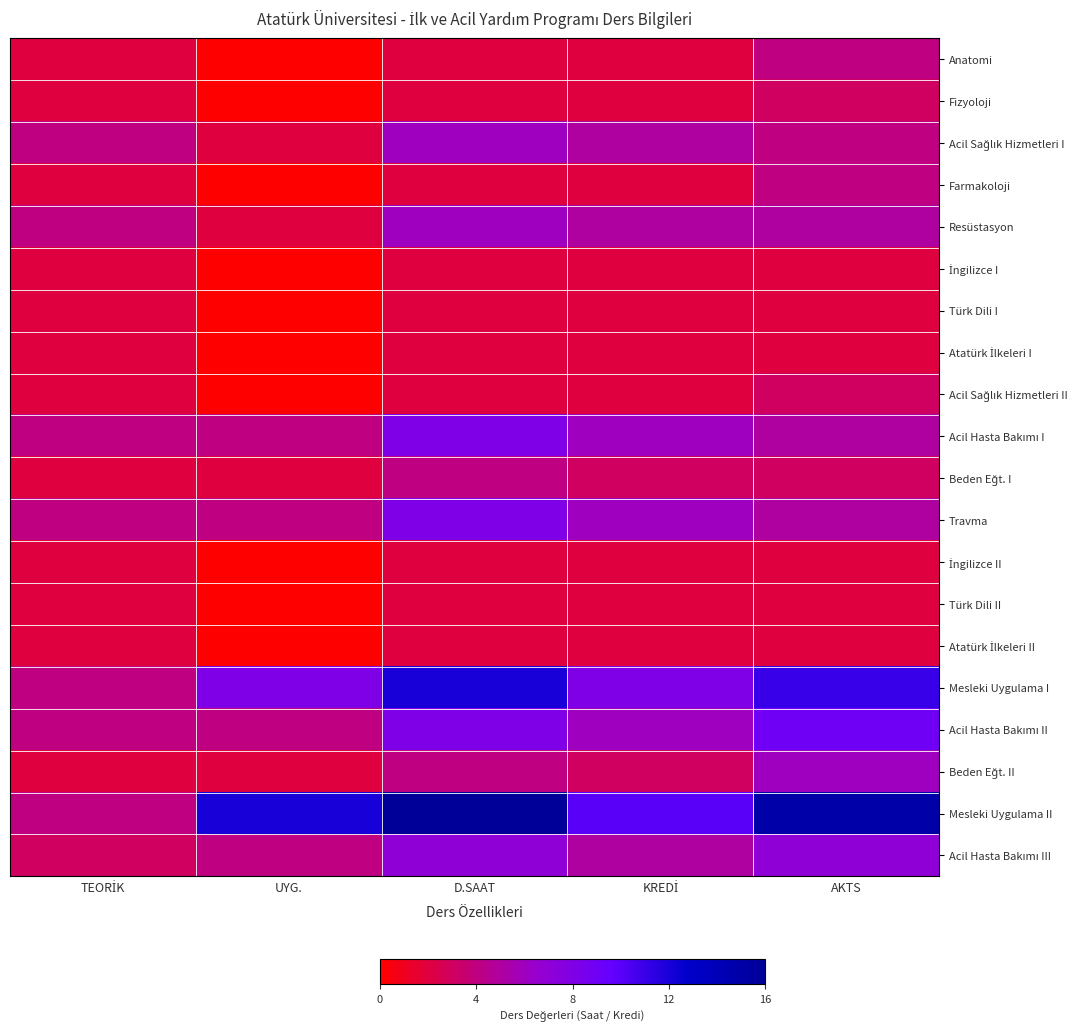

Between TEORİK and AKTS, which series saw the biggest shift?

Mesleki Uygulama II